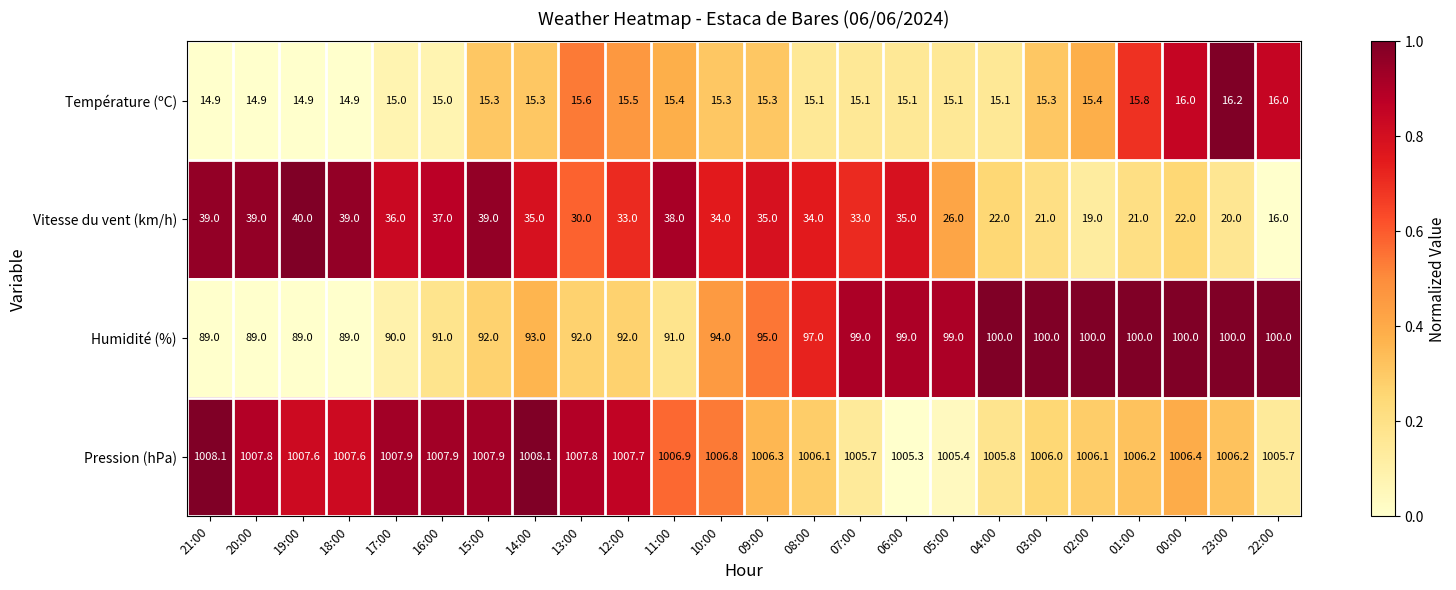

Which series has the largest range (max minus min)?

Vitesse du vent (km/h)